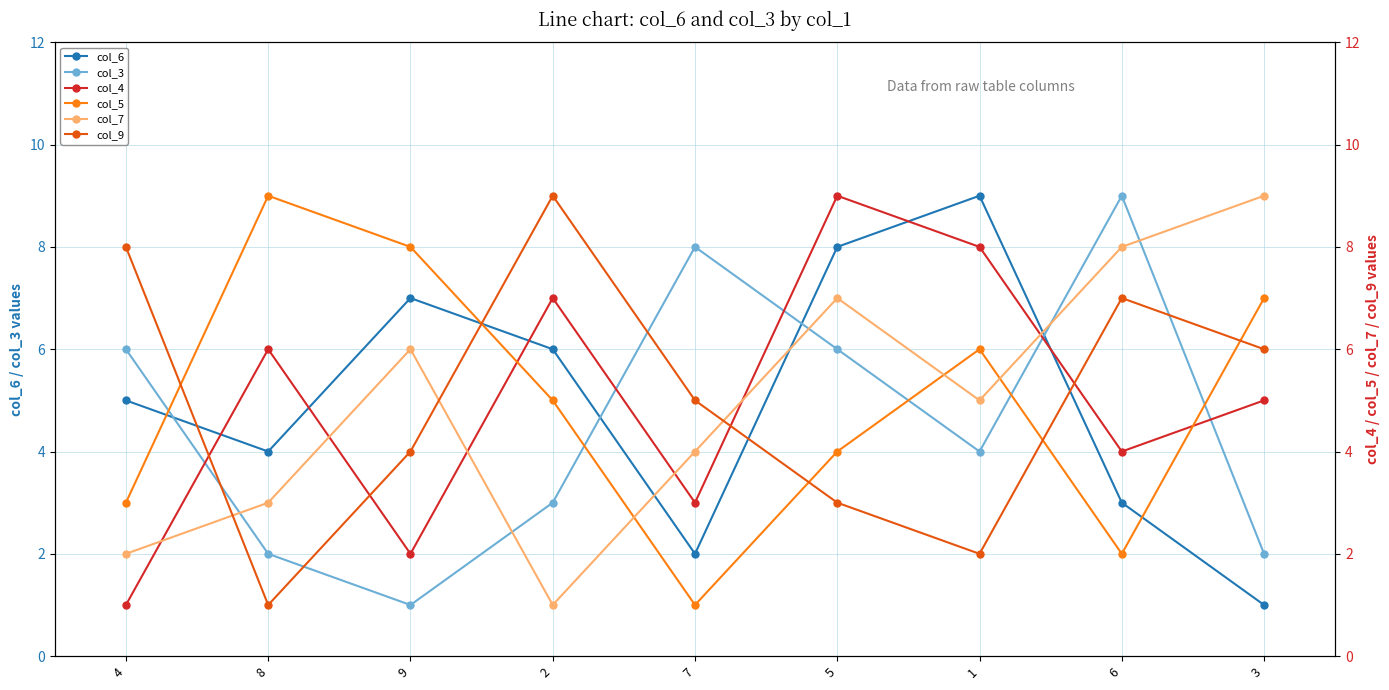

The value of col_3 at 7 is 8. True or false?

True